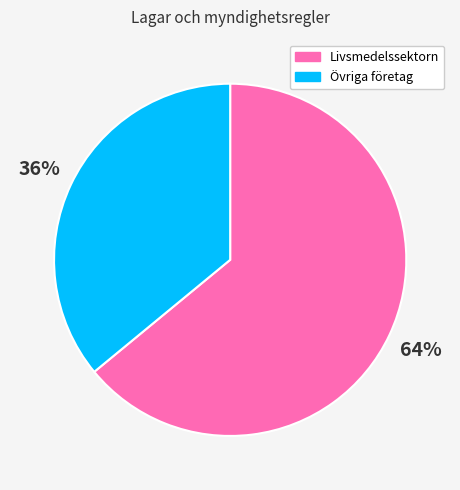

Which slice represents more than half of the pie?

Livsmedelssektorn